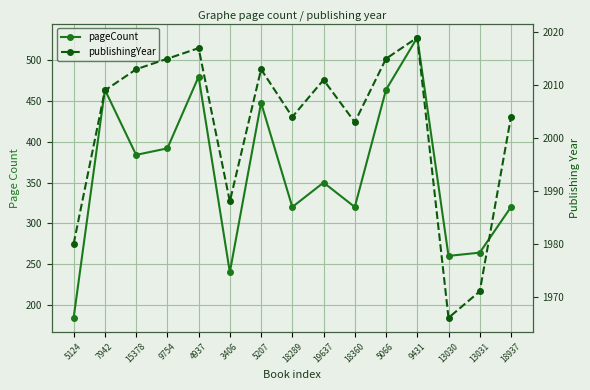

What is the approximate value of publishingYear at 19637, to the nearest 5?

2010